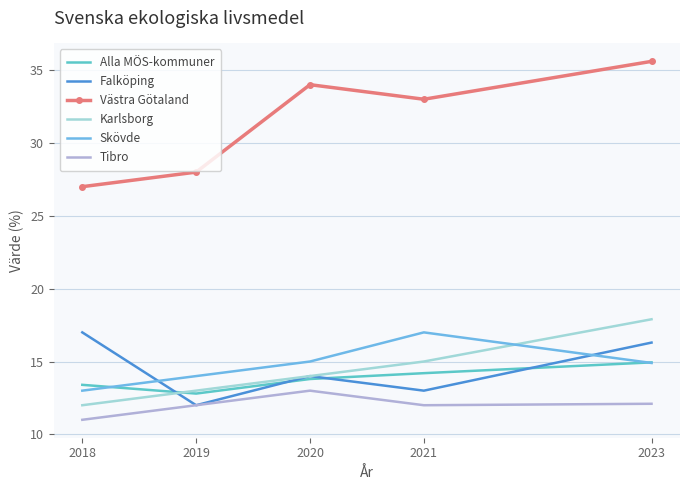

What is the maximum value shown in the chart?

35.6